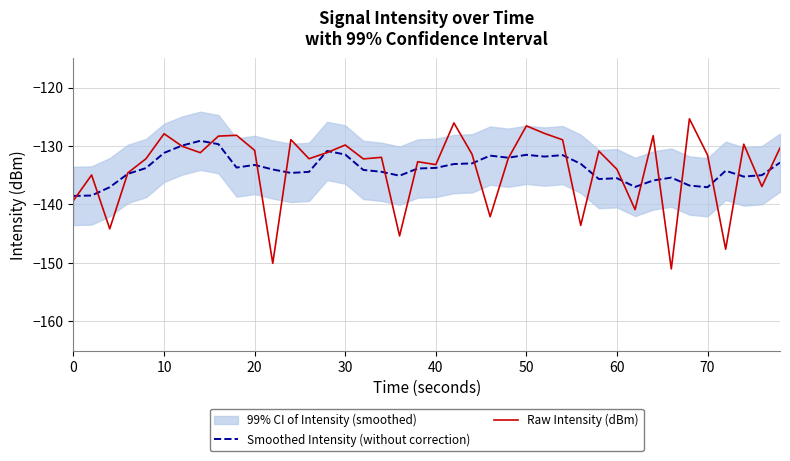

True or false: Smoothed Intensity (without correction) has a value of -84.1 at 40.

False